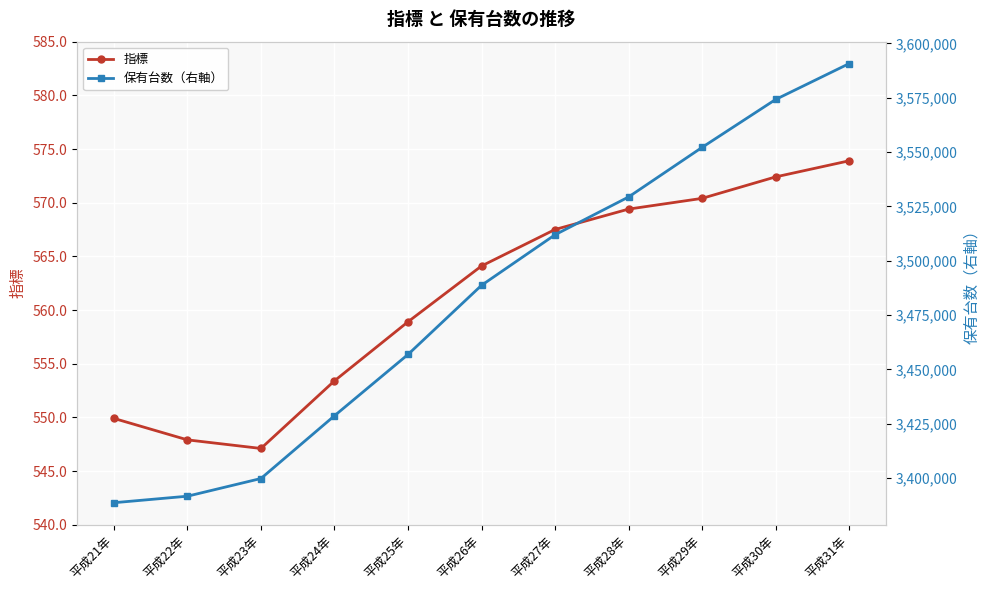

Reading left to right, transcribe all the data shown in this chart.

指標: 平成21年=549.9	平成22年=547.9	平成23年=547.1	平成24年=553.4	平成25年=558.9	平成26年=564.1	平成27年=567.5	平成28年=569.4	平成29年=570.4	平成30年=572.4	平成31年=573.9
保有台数（右軸）: 平成21年=3388592.0	平成22年=3391589.0	平成23年=3399736.0	平成24年=3428620.0	平成25年=3456826.0	平成26年=3488658.0	平成27年=3511928.0	平成28年=3529323.0	平成29年=3552151.0	平成30年=3574204.0	平成31年=3590719.0